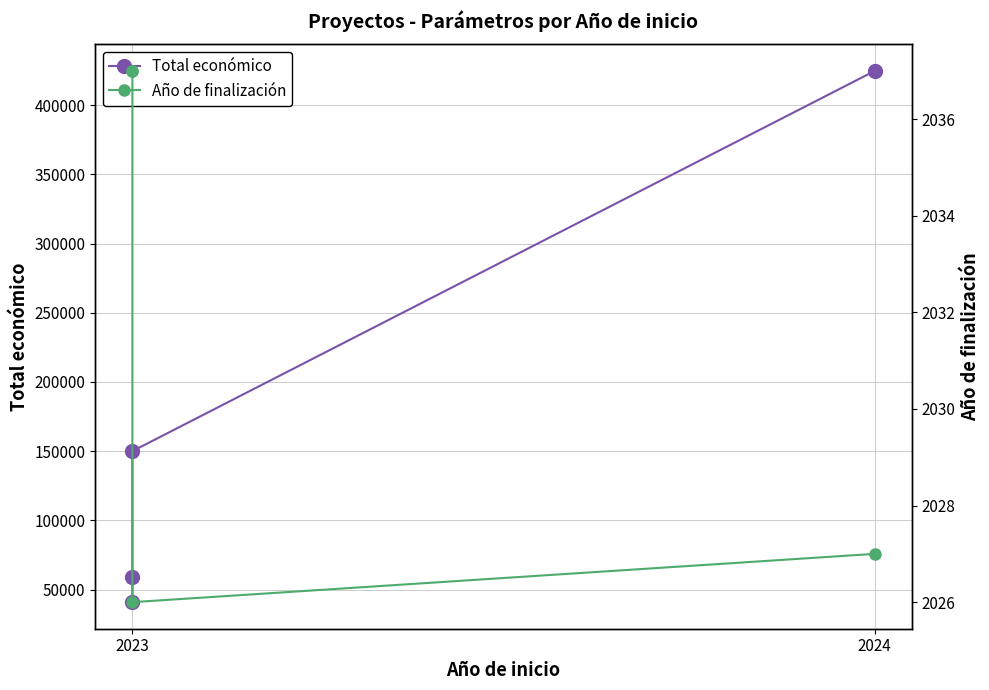

Rank the series by their maximum value, from lowest to highest.

Año de finalización, Total económico